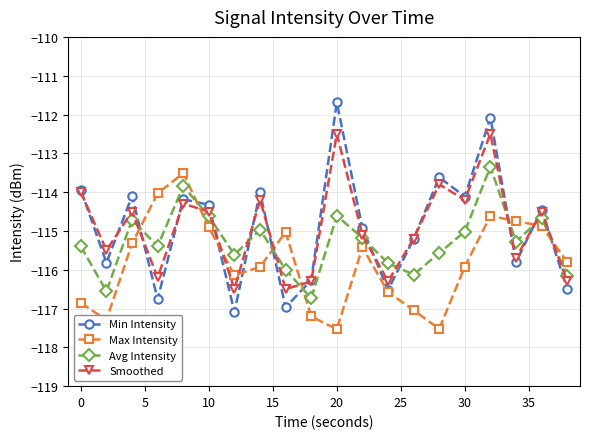

What is the maximum value for Max Intensity?

-113.5